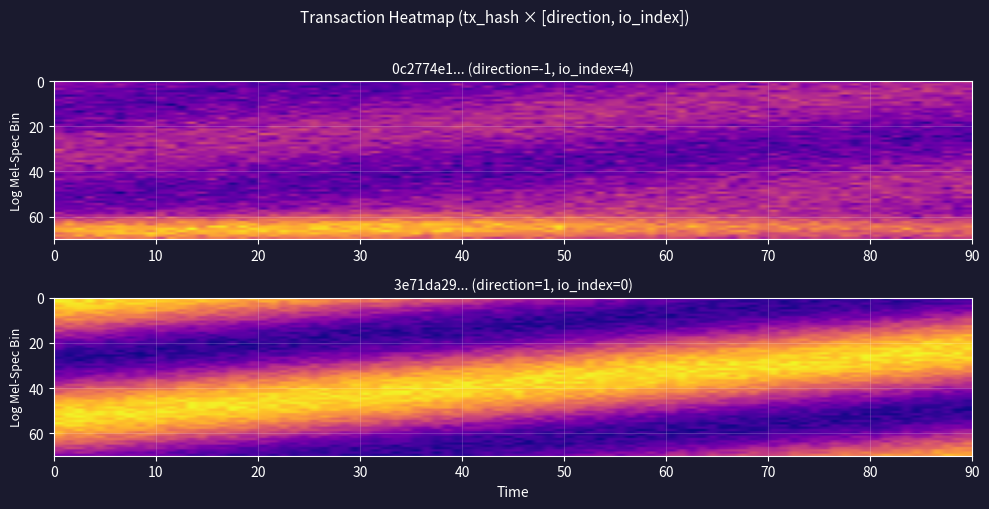

What is the smallest value displayed?

-1